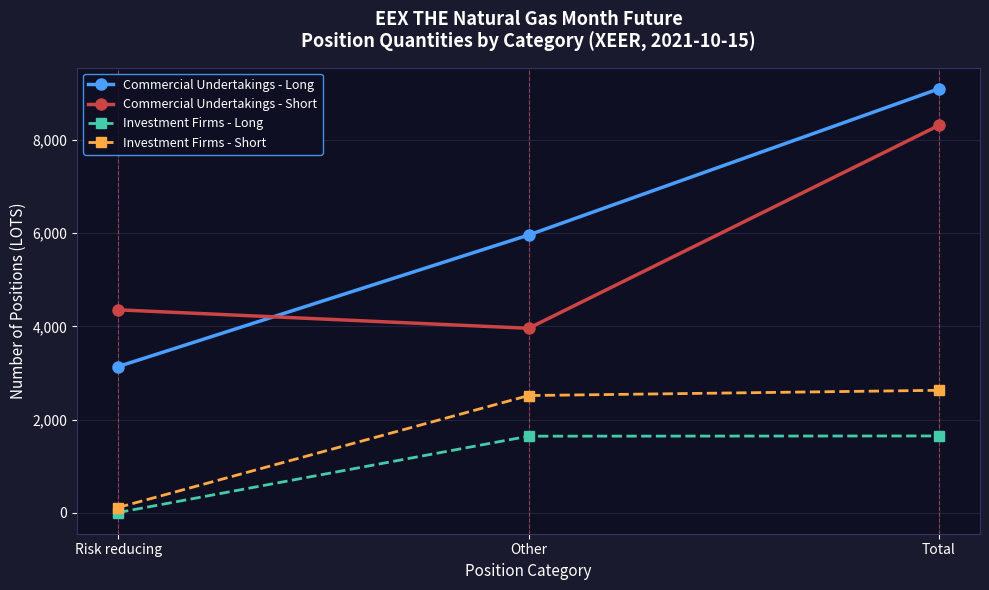

What is the approximate value of Commercial Undertakings - Short at Total?

8315.9